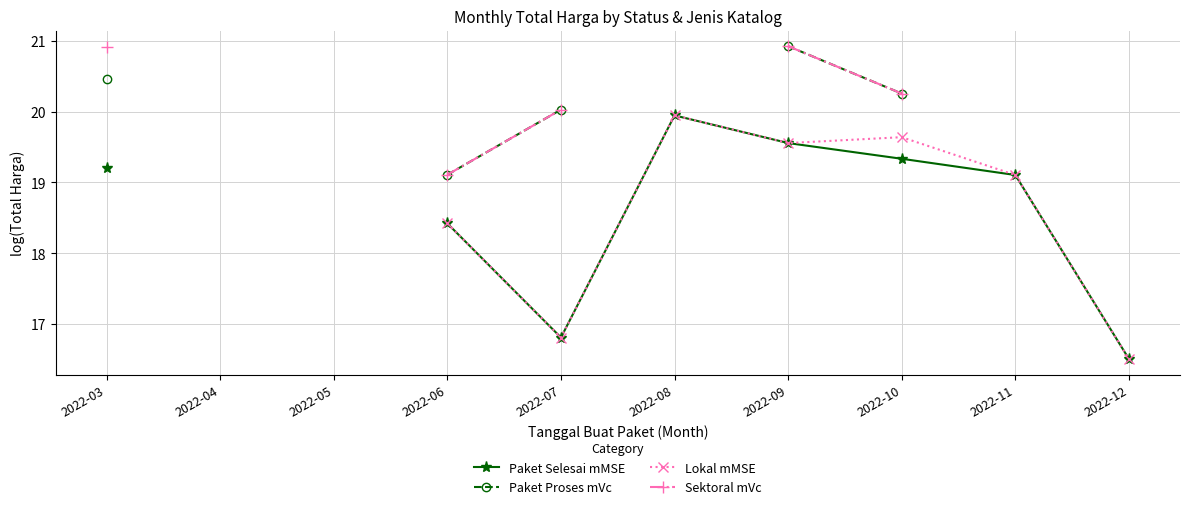

At which label does Sektoral mVc reach its peak?

2022-09